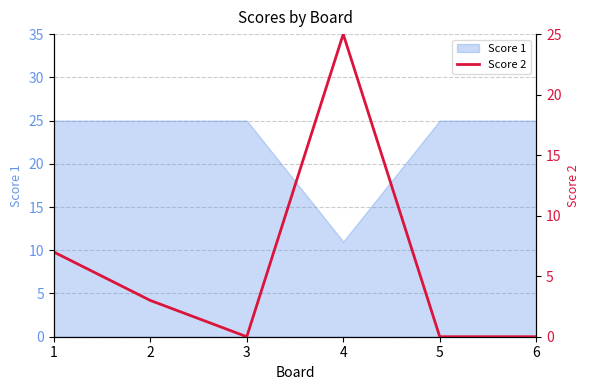

What is the change in value from 4 to 5?

-25